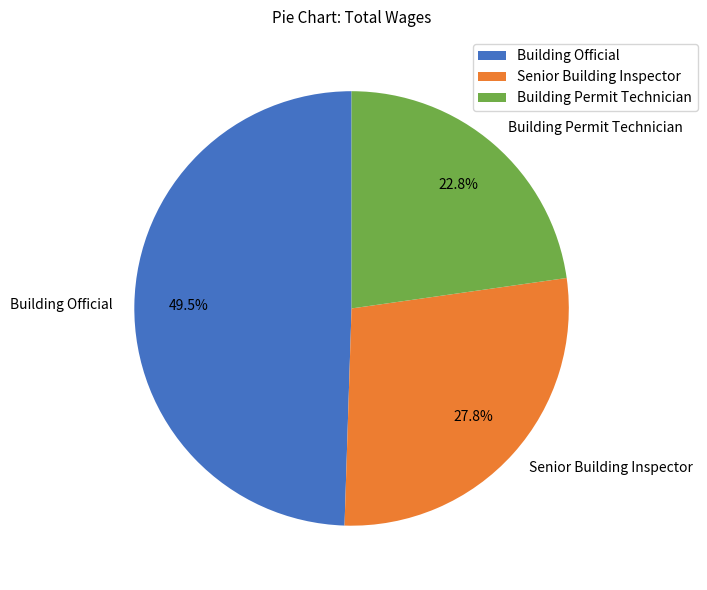

Between Building Official and Senior Building Inspector, which is larger?

Building Official